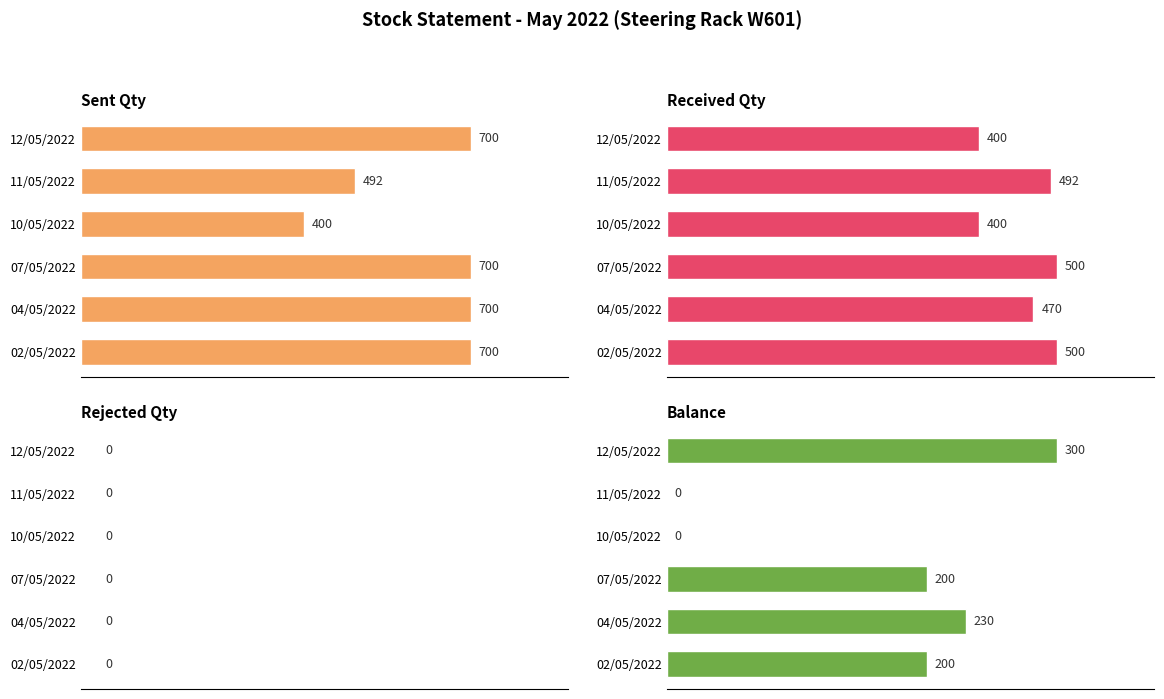

Is the value of Received Qty at 400 greater than the value of Rejected Qty at 400?

Yes